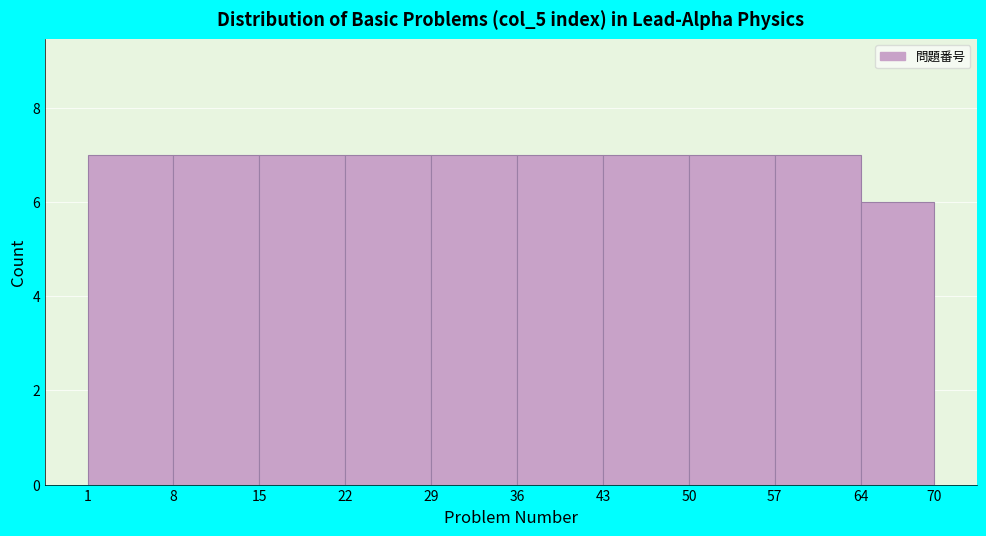

What is the height of the bar covering 57 to 64 on the x-axis? The values are not printed on the chart, so give them approximately, as read against the axis.

7